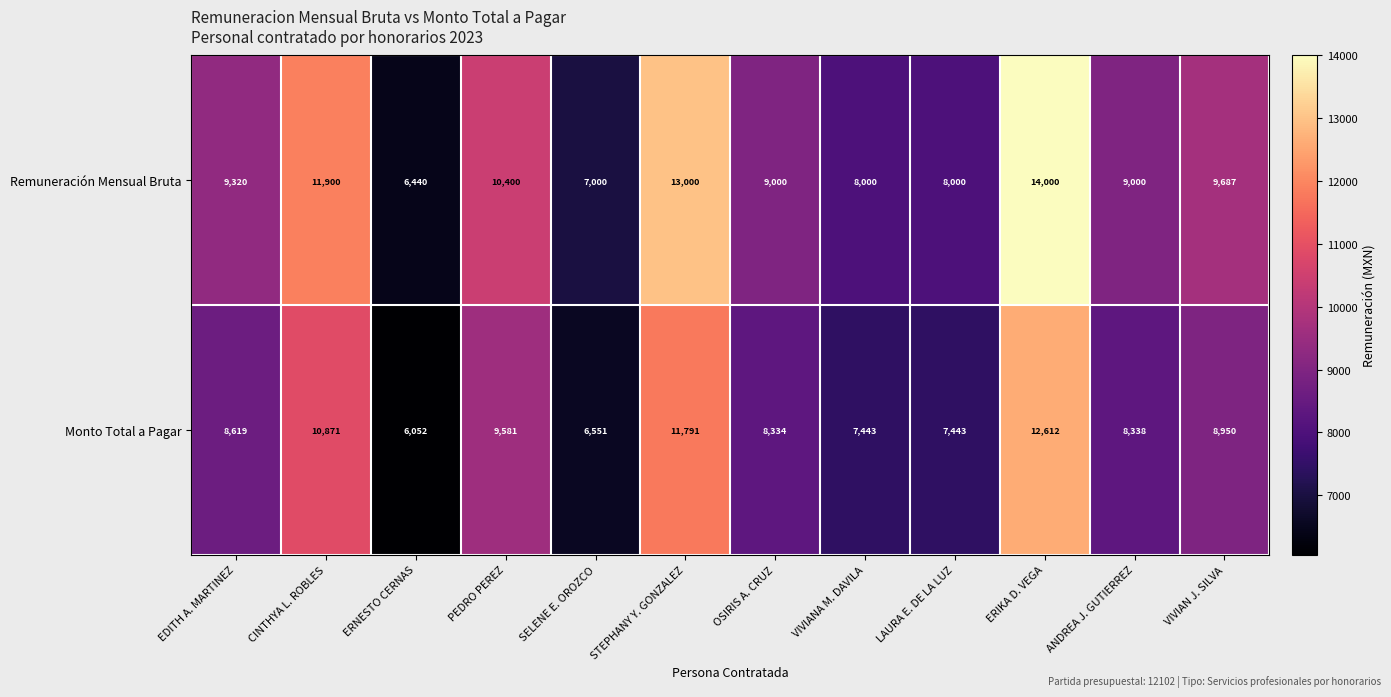

Reading left to right, what are all the values shown in this chart?

Remuneración Mensual Bruta: 9320	11900	6440	10400	7000	13000	9000	8000	8000	14000	9000	9687
Monto Total a Pagar: 8619	10871	6052	9581	6551	11791	8334	7443	7443	12612	8338	8950